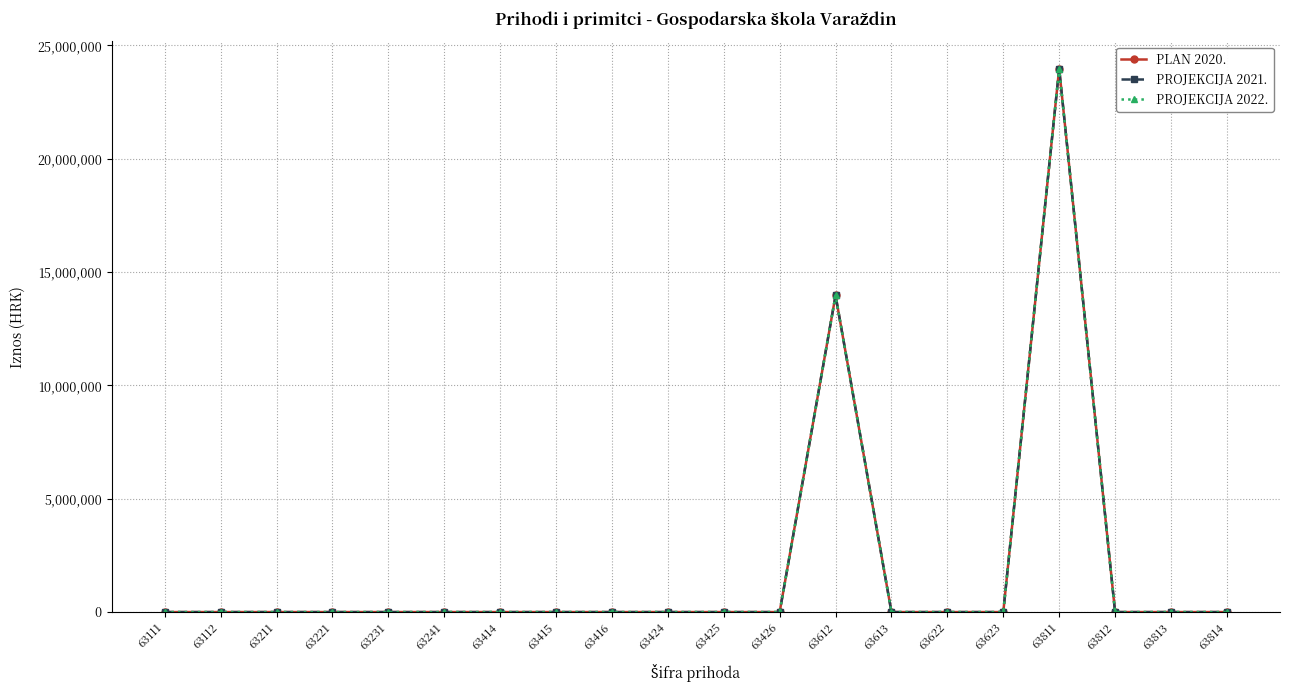

Between 63221 and 63812, which series saw the biggest shift?

PLAN 2020.